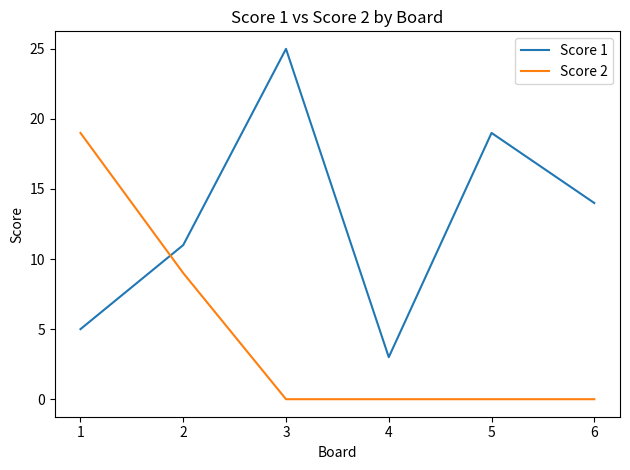

How many times do Score 1 and Score 2 cross each other?

1